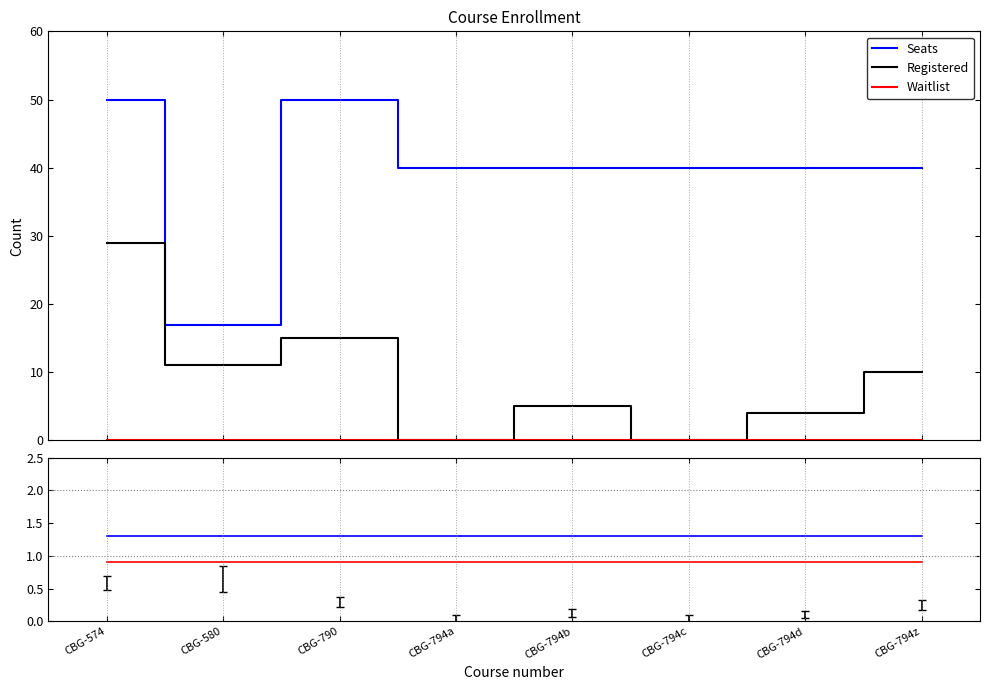

What value does the Seats series have at CBG-574?

50.0